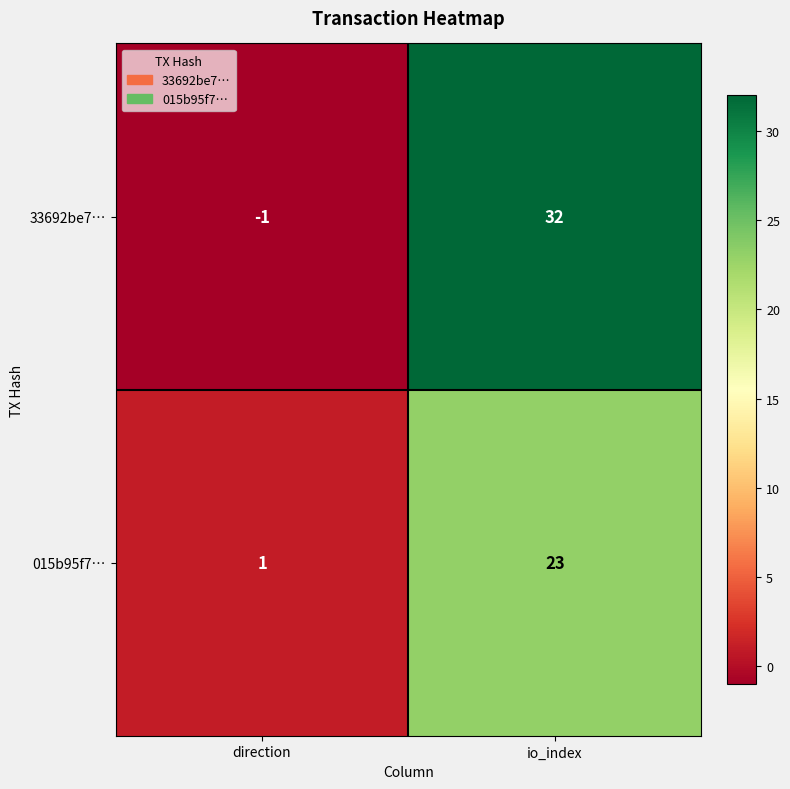

How many series are shown in this chart?

2